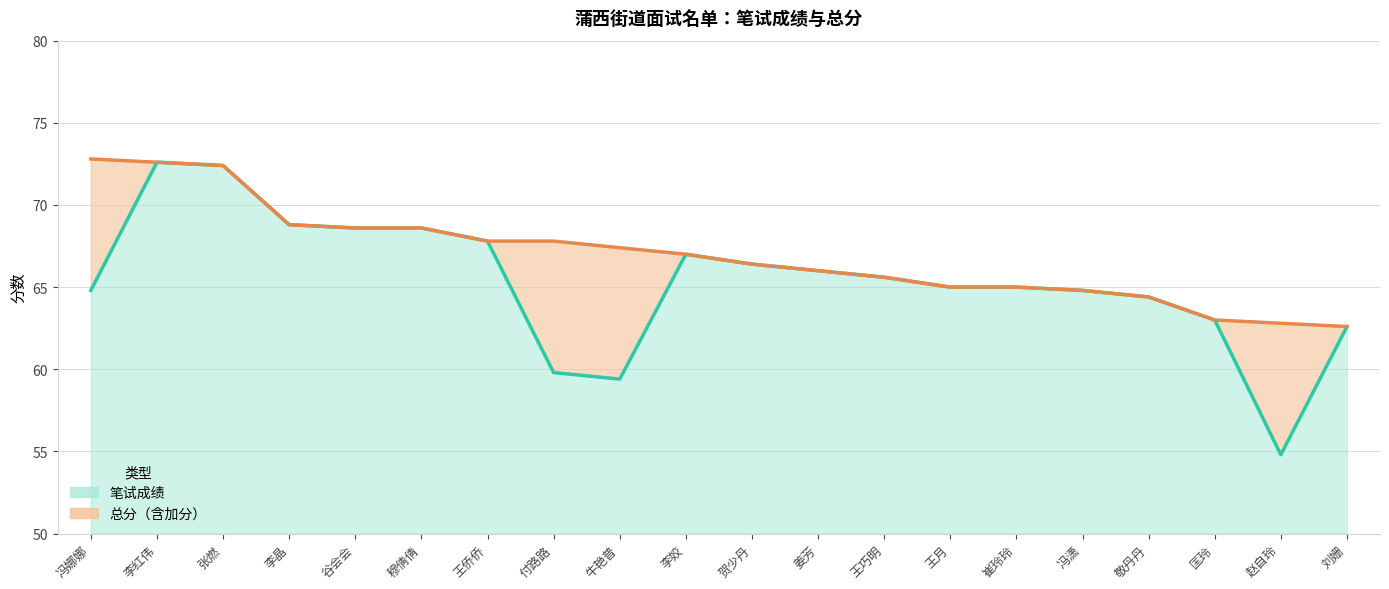

Rank the series at 王巧明 from highest to lowest value.

笔试成绩, 总分